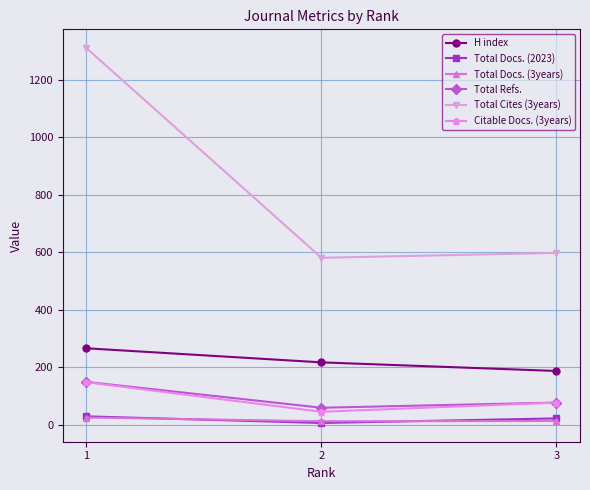

What are all the series names shown in the legend?

H index, Total Docs. (2023), Total Docs. (3years), Total Refs., Total Cites (3years), Citable Docs. (3years)